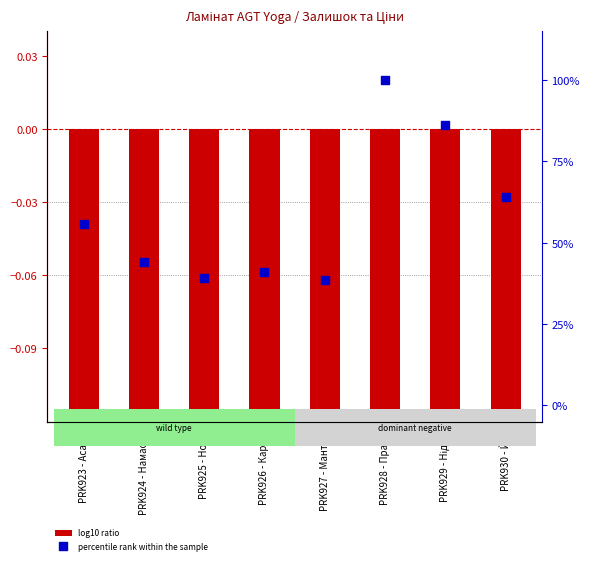

What is the total value across all series at PRK930 - Йін?

0.4